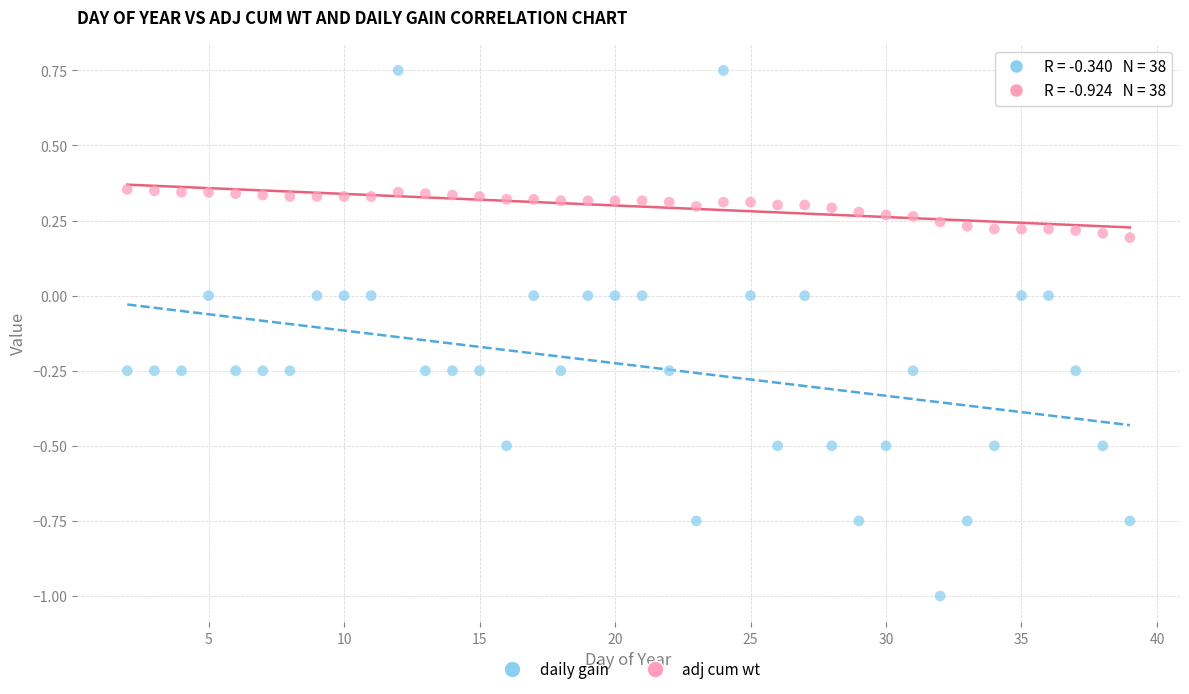

Which series has the largest Y range (max minus min)?

daily gain